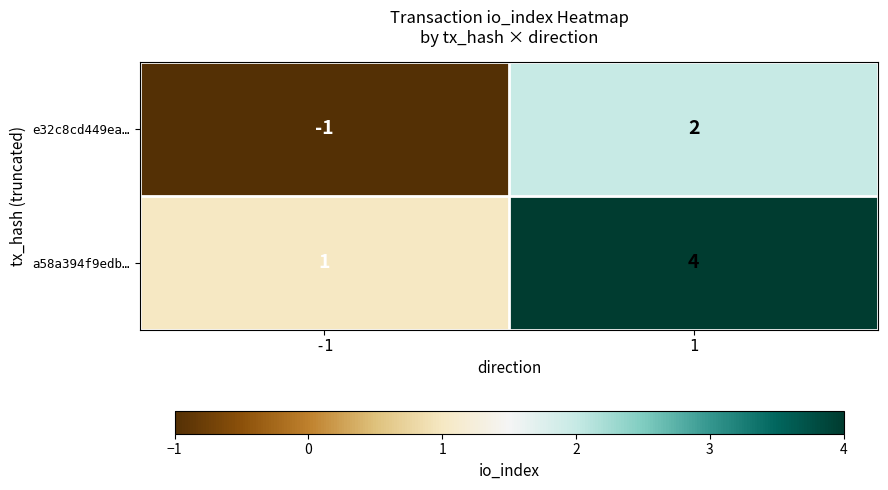

True or false: e32c8cd449ea… has a value of 2 at 1.

True